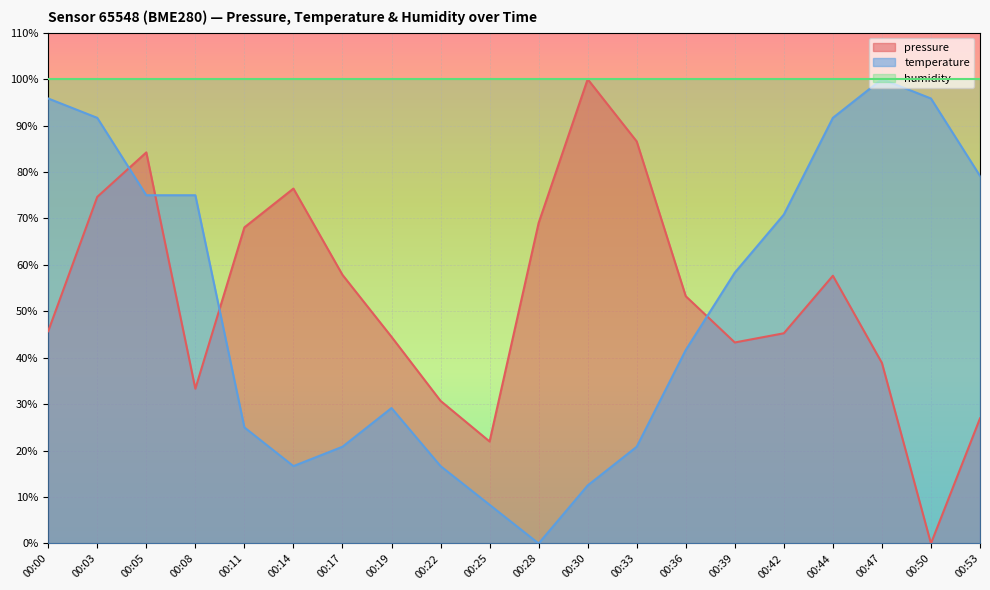

True or false: temperature and pressure intersect in this chart.

True